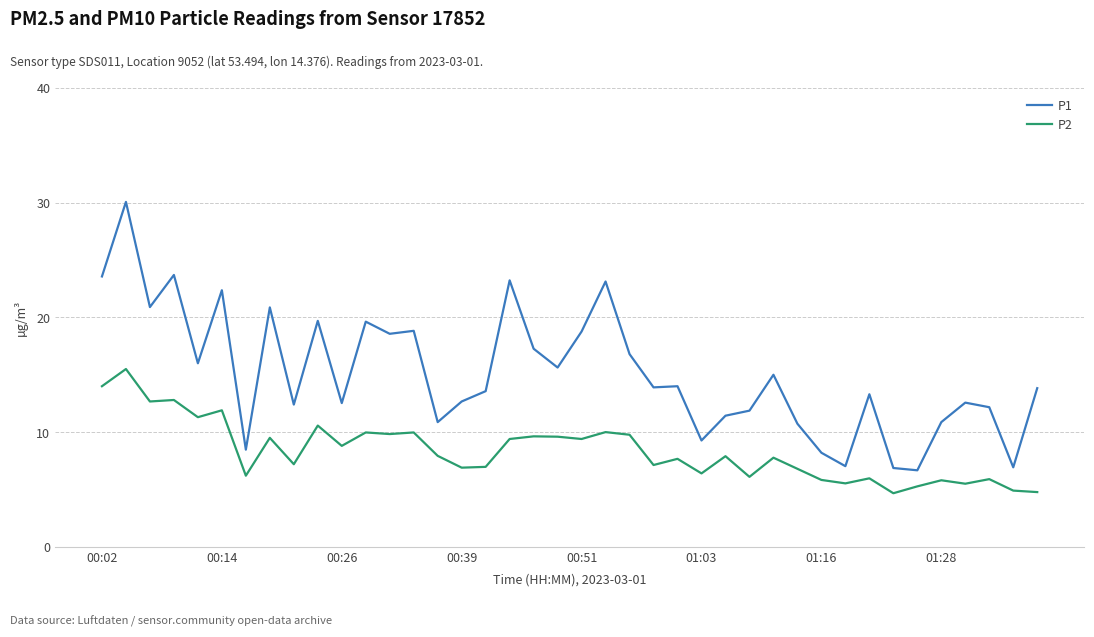

Which series has the largest total across all categories?

P1